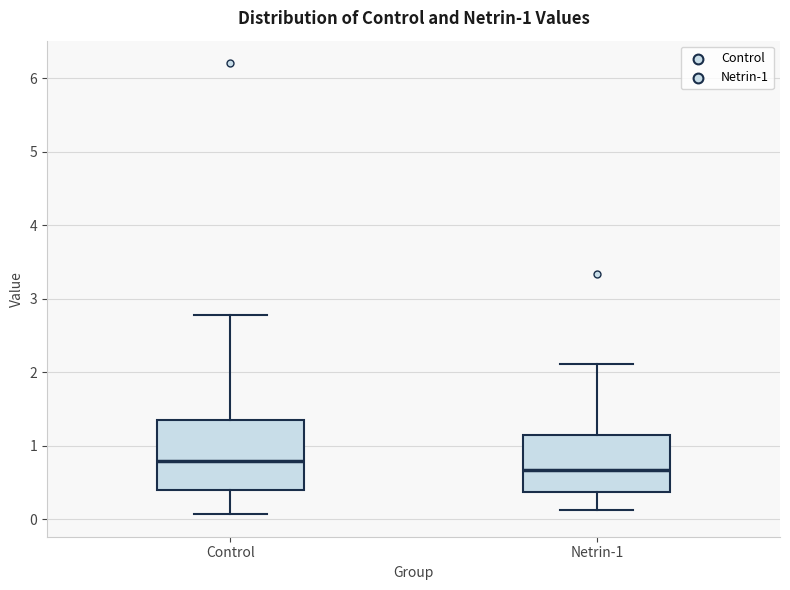

Which box is the tallest, from its lower edge to its upper edge?

Control